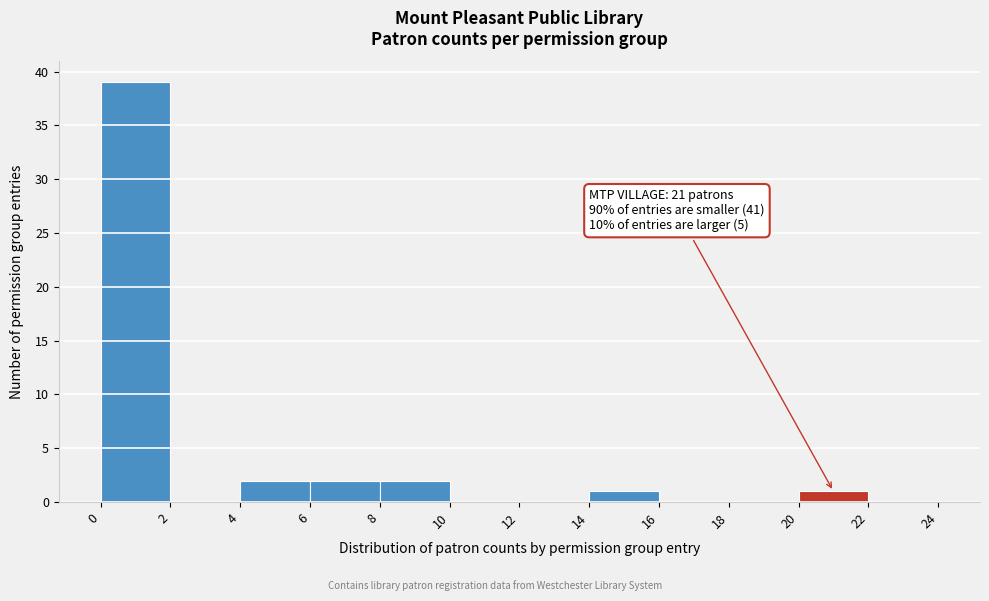

Which range on the x-axis has the tallest bar?

0 to 2